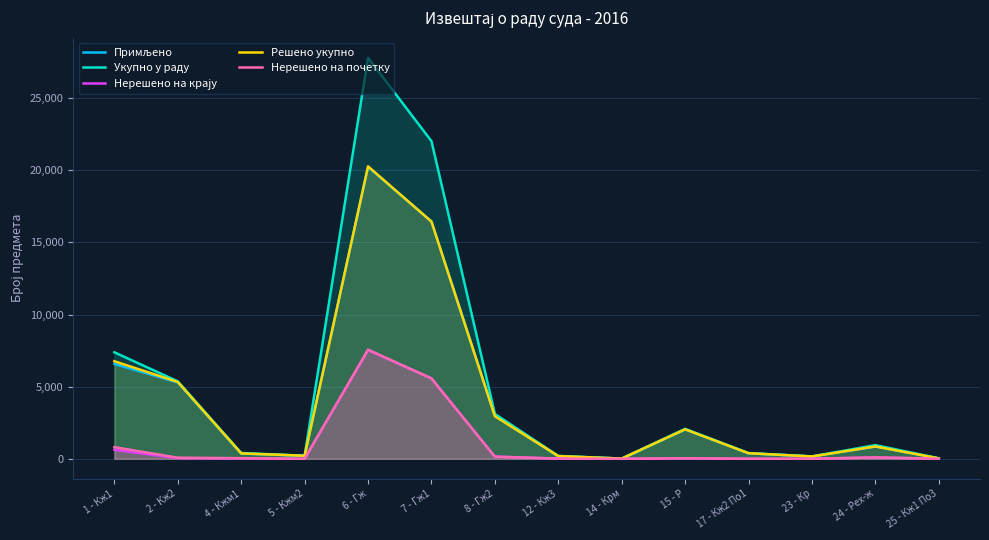

Rank the categories by Нерешено на крају value from highest to lowest.

6 - Гж, 7 - Гж1, 1 - Кж1, 8 - Гж2, 24 - Рех-ж, 2 - Кж2, 15 - Р, 4 - Кжм1, 12 - Кж3, 17 - Кж2 По1, 25 - Кж1 По3, 5 - Кжм2, 14 - Крм, 23 - Кр